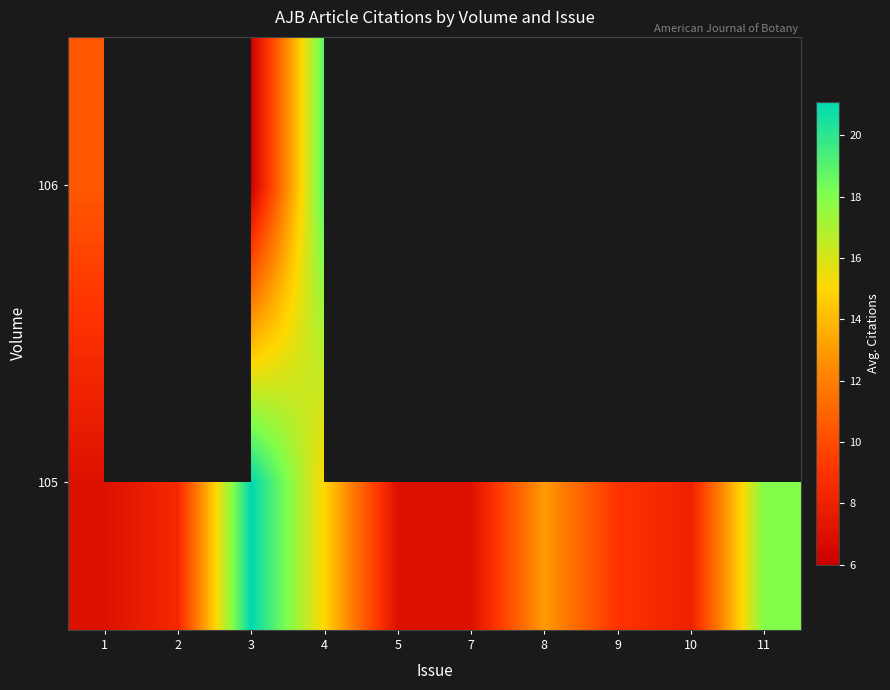

Count the number of data series in this chart.

2